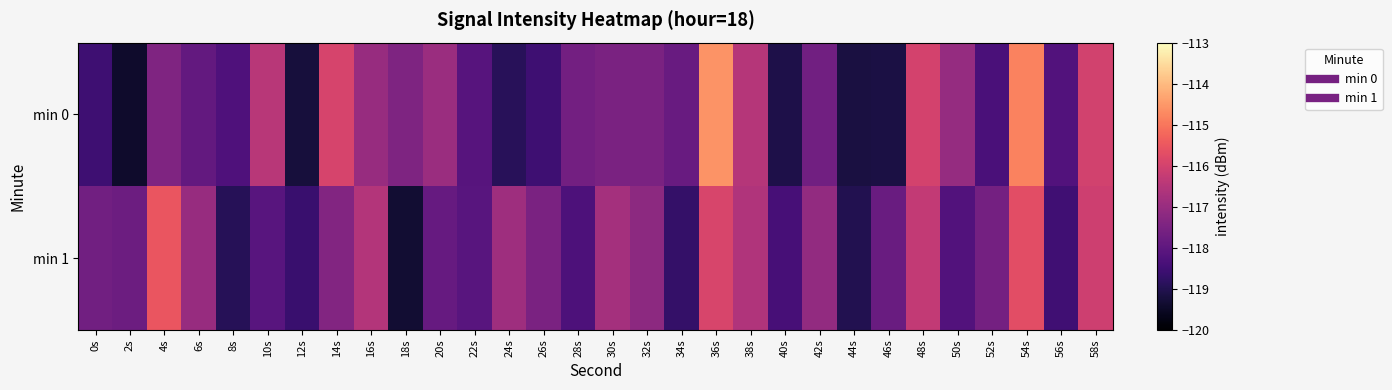

Which series changed the most between 38s and 56s?

min 1